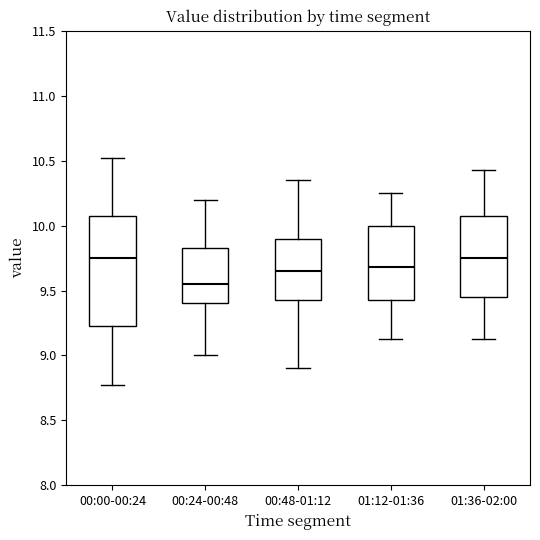

Where is the lower edge of the box for 01:36-02:00 on the y-axis? The values are not printed on the chart, so give them approximately, as read against the axis.

9.45